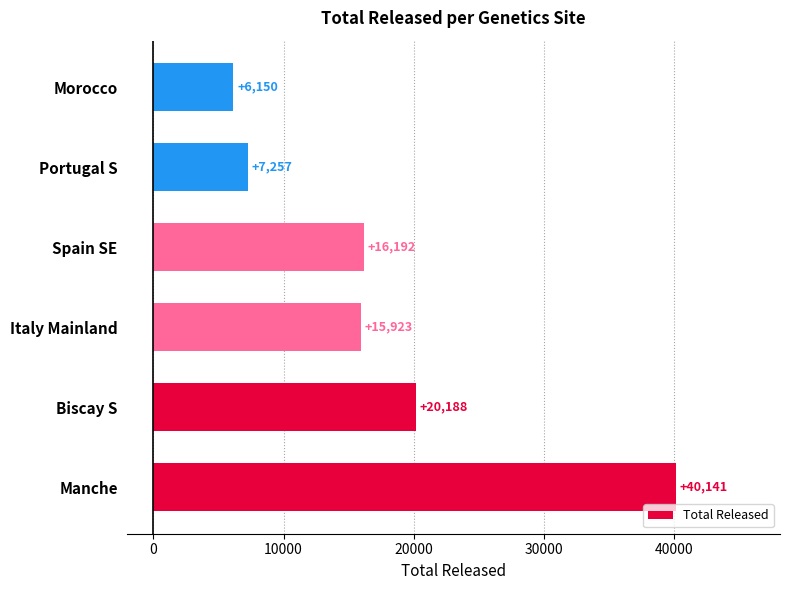

Reading bottom to top, list all the values displayed in this chart.

Manche=40141	Biscay S=20188	Italy Mainland=15923	Spain SE=16192	Portugal S=7257	Morocco=6150